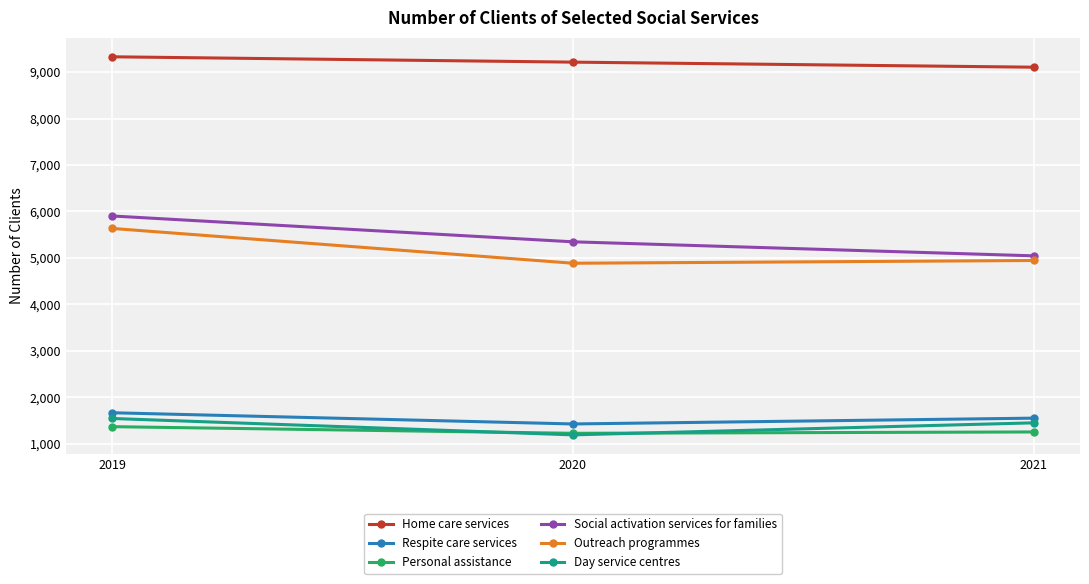

Where is Personal assistance nearest to the value 1298?

2021